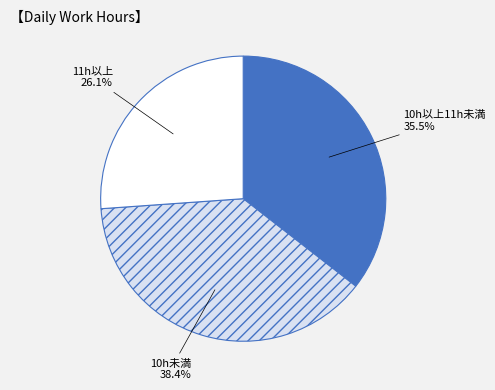

What is the total percentage of 10h以上11h未満 and 10h未満?

73.9%